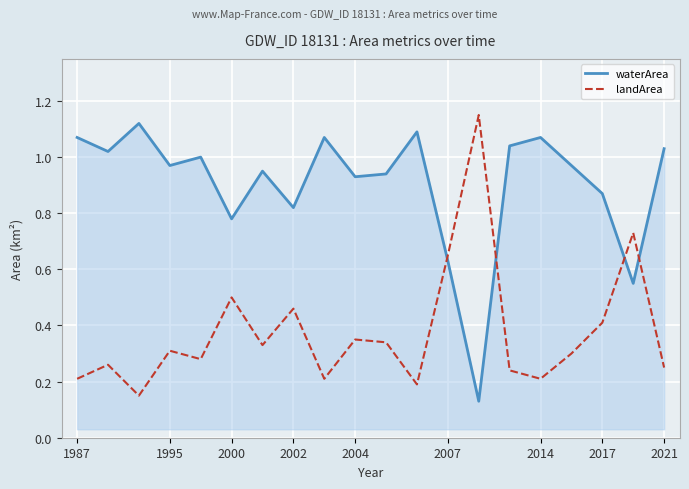

How many intersections are there between waterArea and landArea?

4